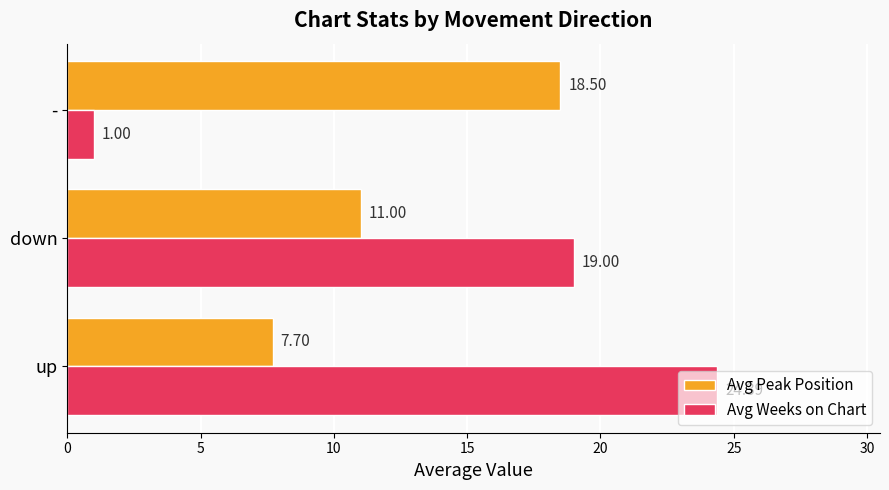

Rank the series by their maximum value, from lowest to highest.

Avg Peak Position, Avg Weeks on Chart